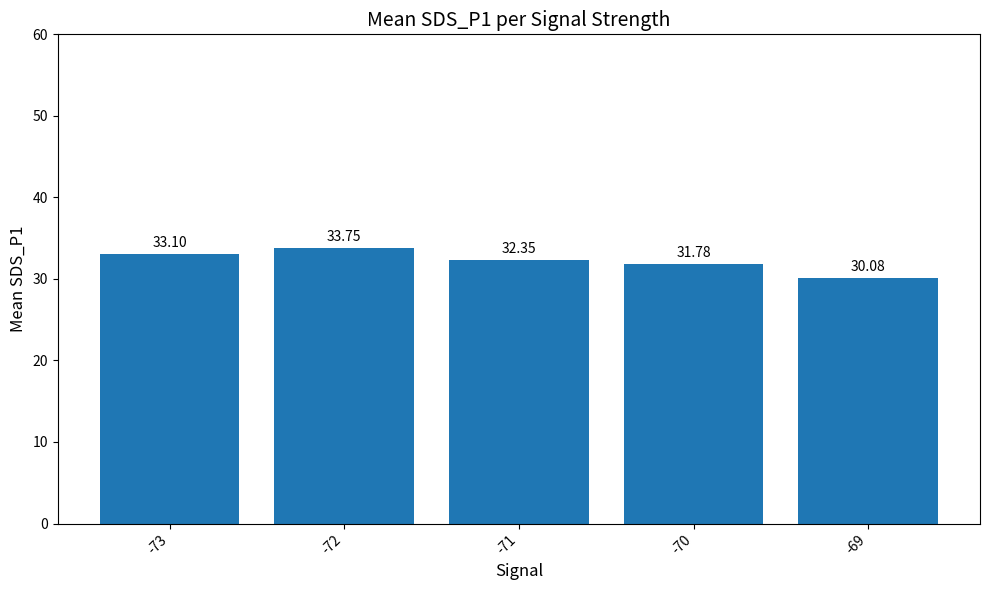

At which label is the value closest to 31?

-70